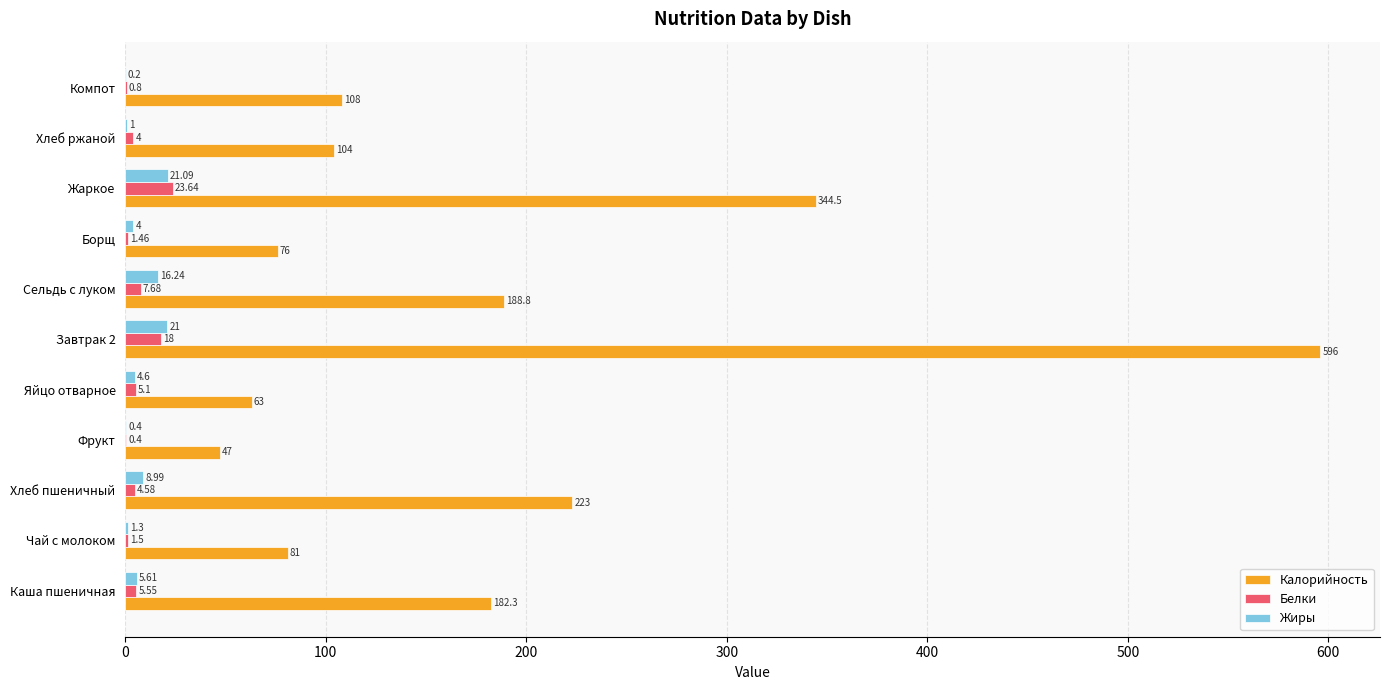

Which category has the highest value in the Белки series?

Жаркое